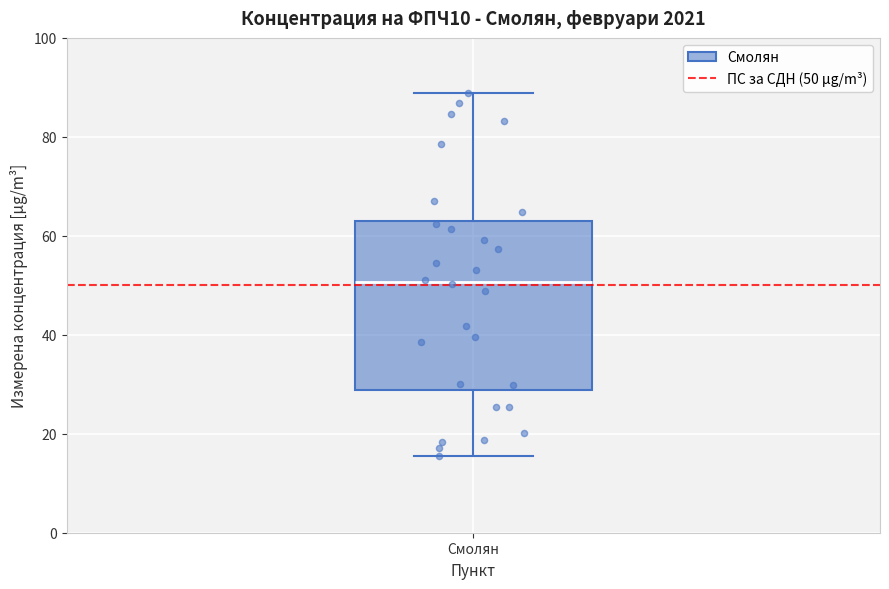

Where does the median line of the box for Смолян sit on the y-axis? The values are not printed on the chart, so give them approximately, as read against the axis.

50